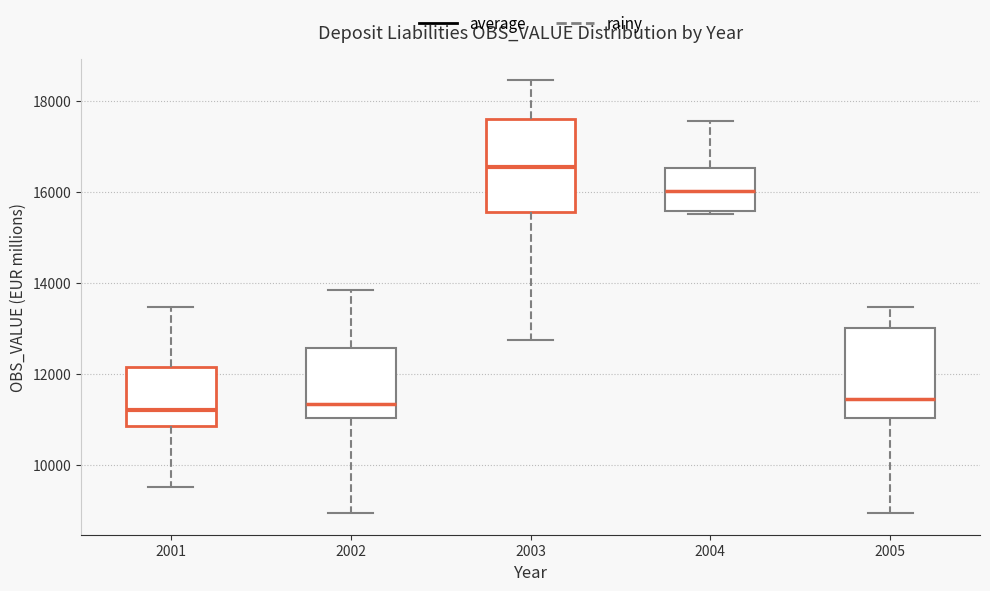

Where does the upper whisker of the box at x = 2003 end on the y-axis? The values are not printed on the chart, so give them approximately, as read against the axis.

18400